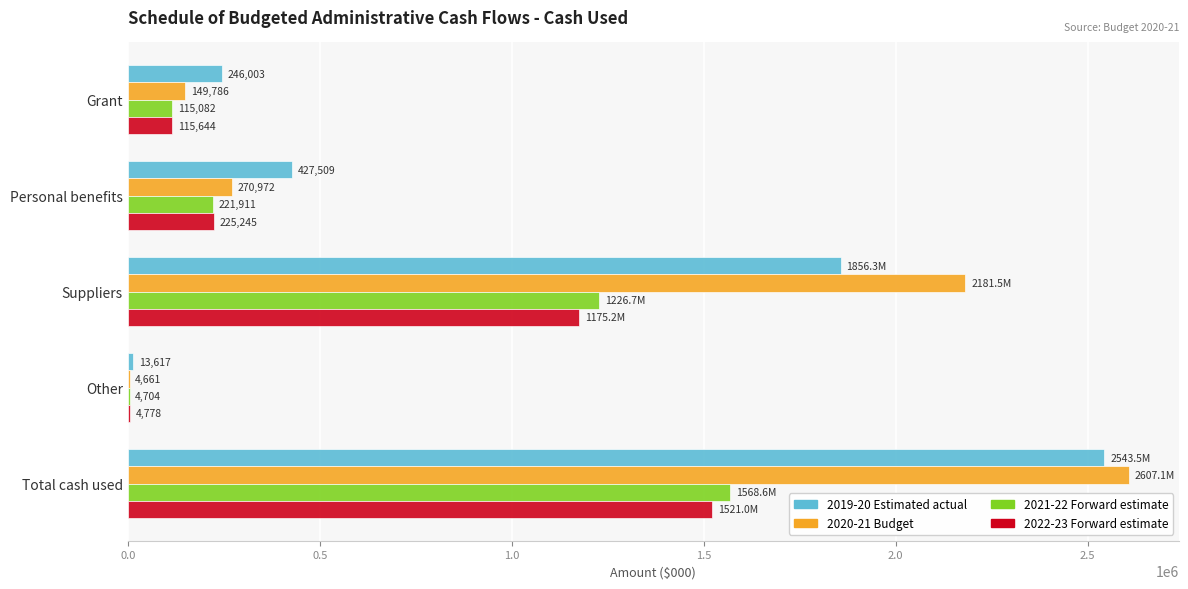

Is it true that 2020-21 Budget equals 382707 at Personal benefits?

False